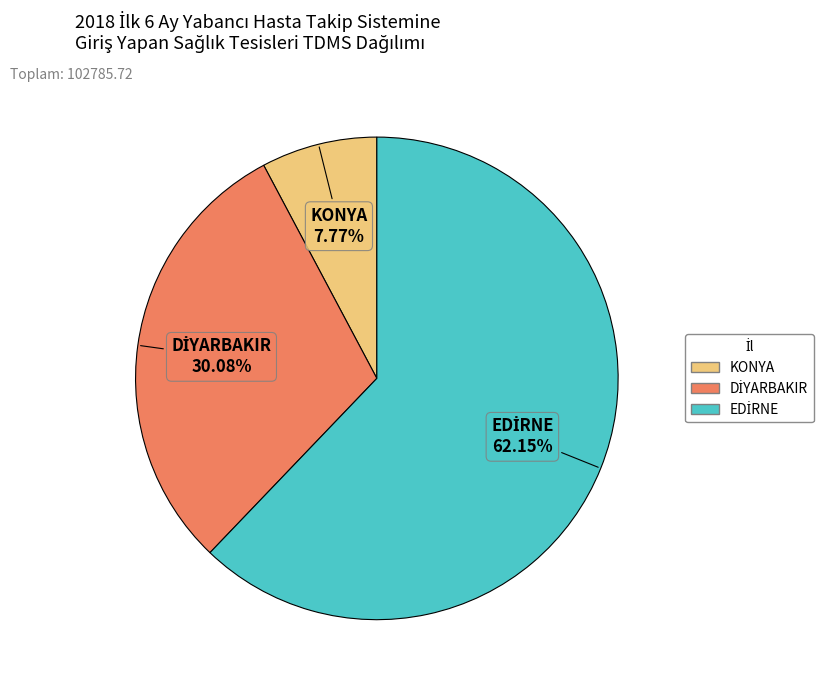

Is there a majority slice in this chart?

Yes